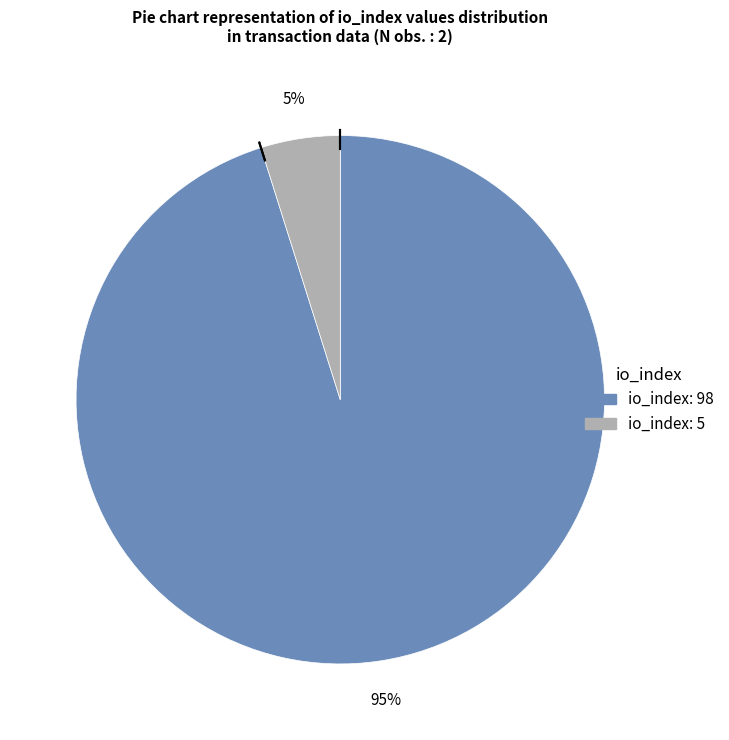

Between io_index: 98 and io_index: 5, which is larger?

io_index: 98